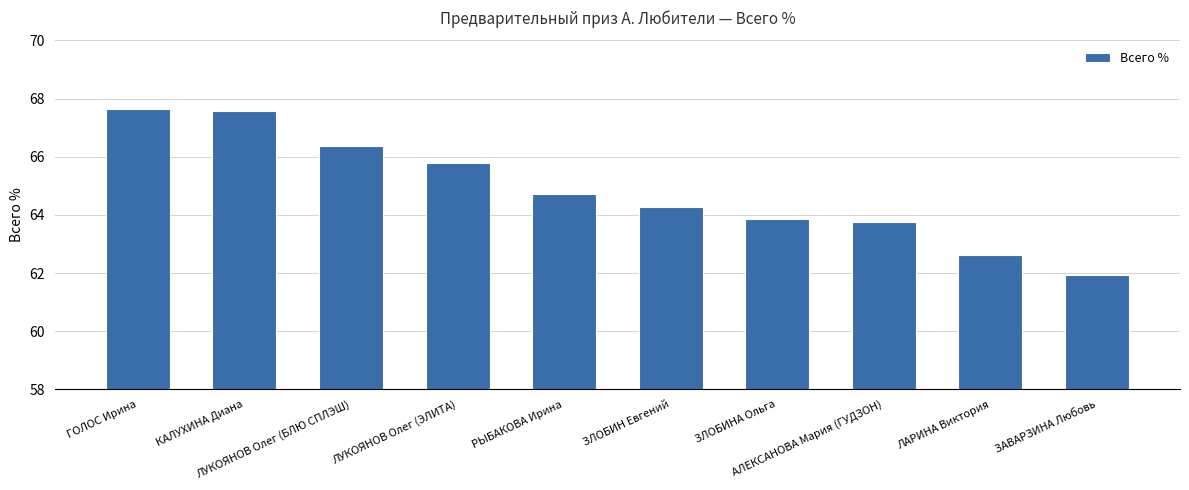

Does the chart contain stacked bars?

No